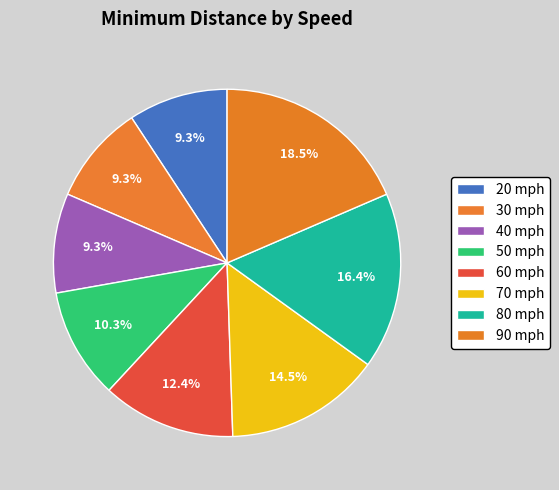

Count the number of slices in the pie.

8